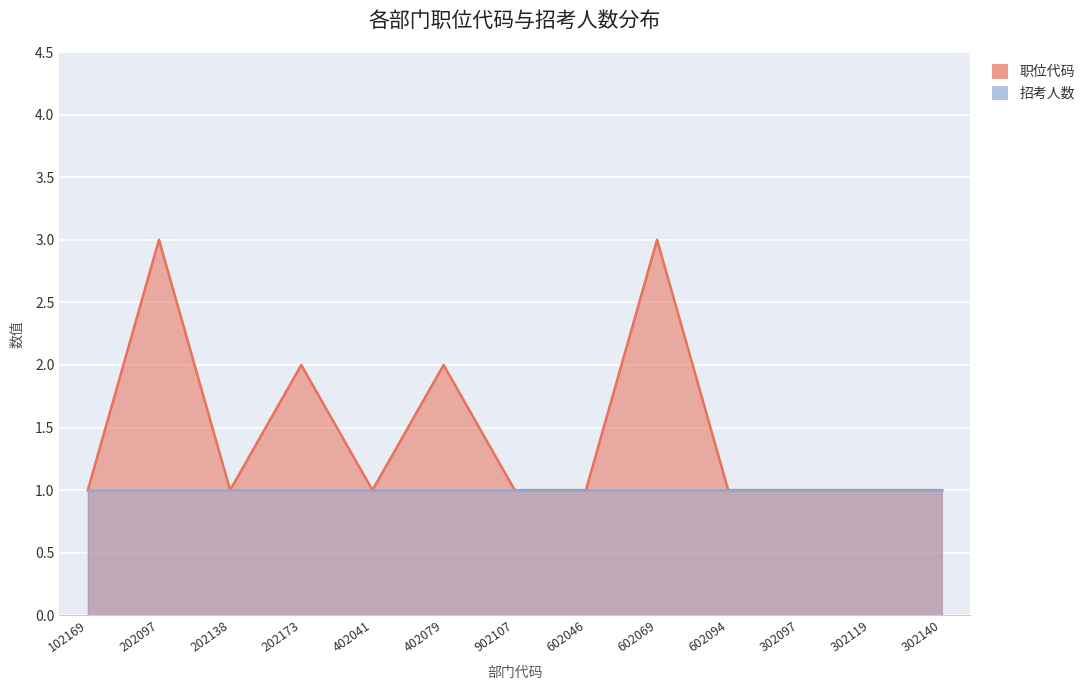

What is the maximum value shown in the chart?

3